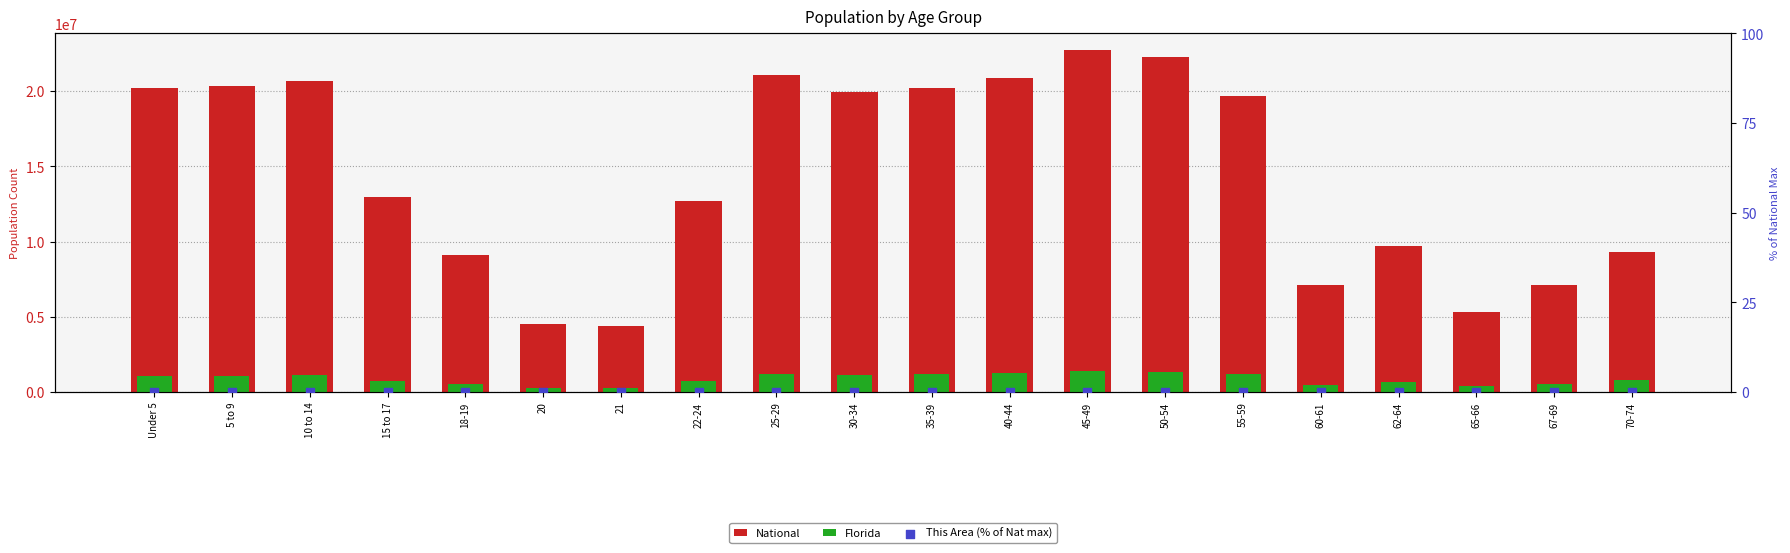

Which series has the largest Y range (max minus min)?

National